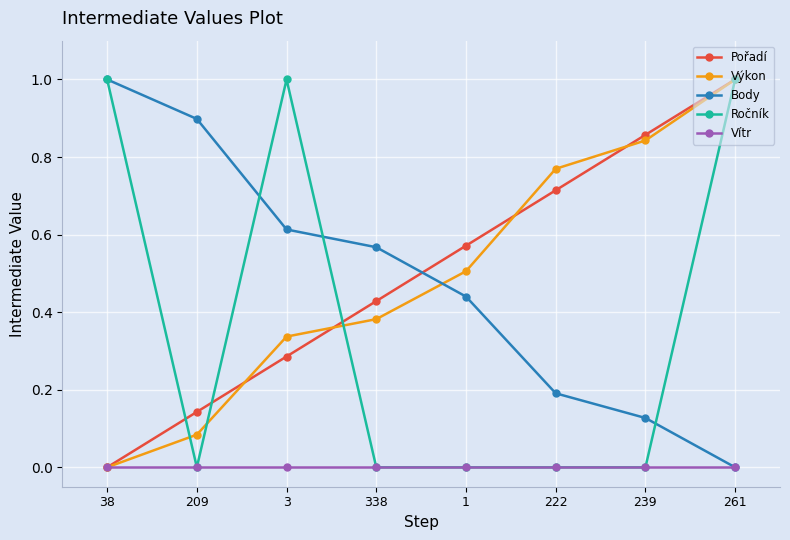

Which series changed the most between 3 and 239?

Ročník